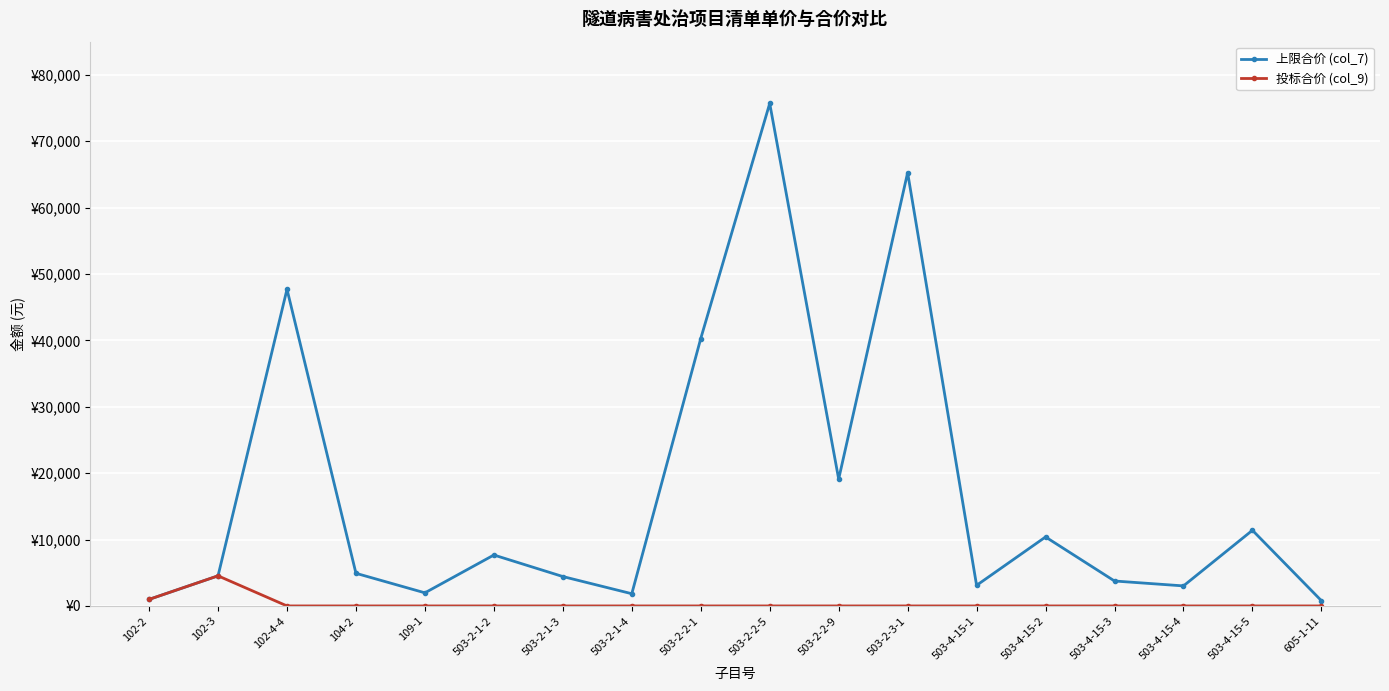

True or false: 上限合价 (col_7) and 投标合价 (col_9) intersect in this chart.

False